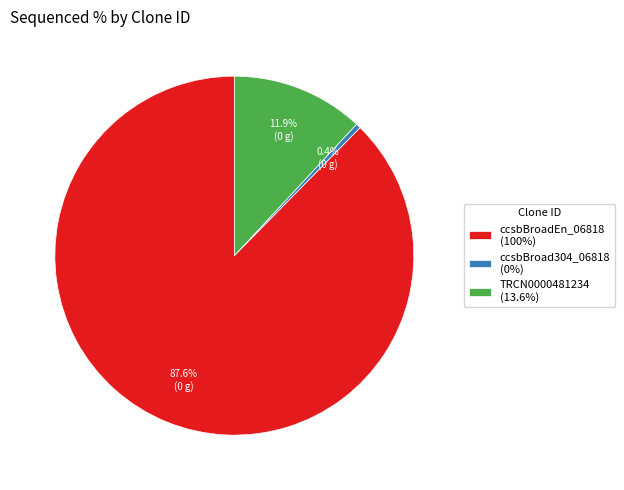

To the nearest percent, what is the difference between the ccsbBroad304_06818 and TRCN0000481234 slice percentages?

12%